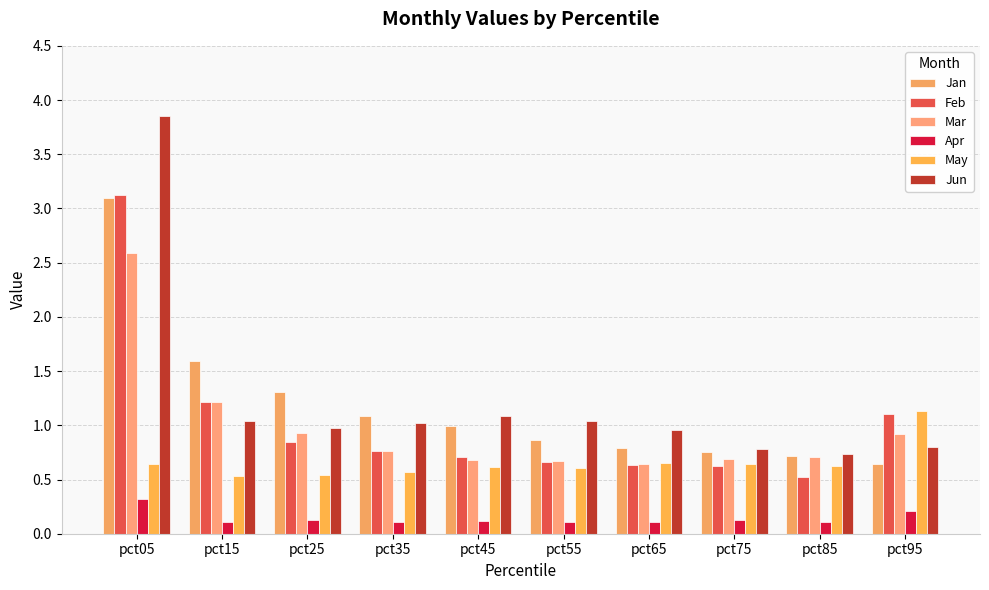

How many bars are there in each group?

6